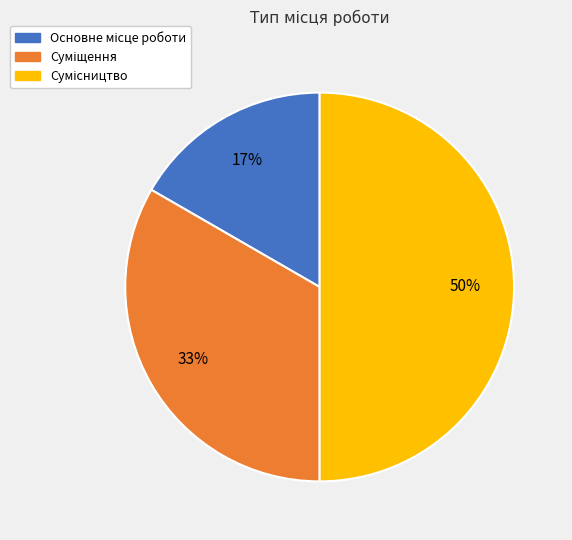

To the nearest percent, what is the difference between the largest and smallest slice percentages?

33%